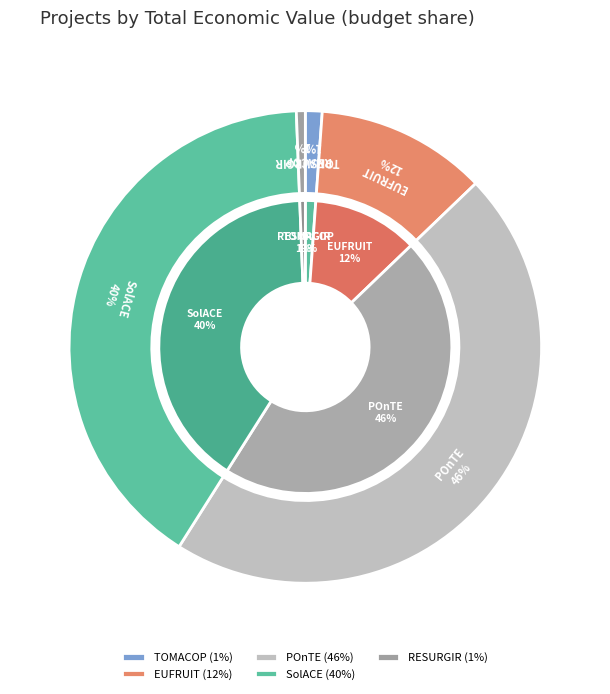

Is it true that RESURGIR is 1% of the pie?

True